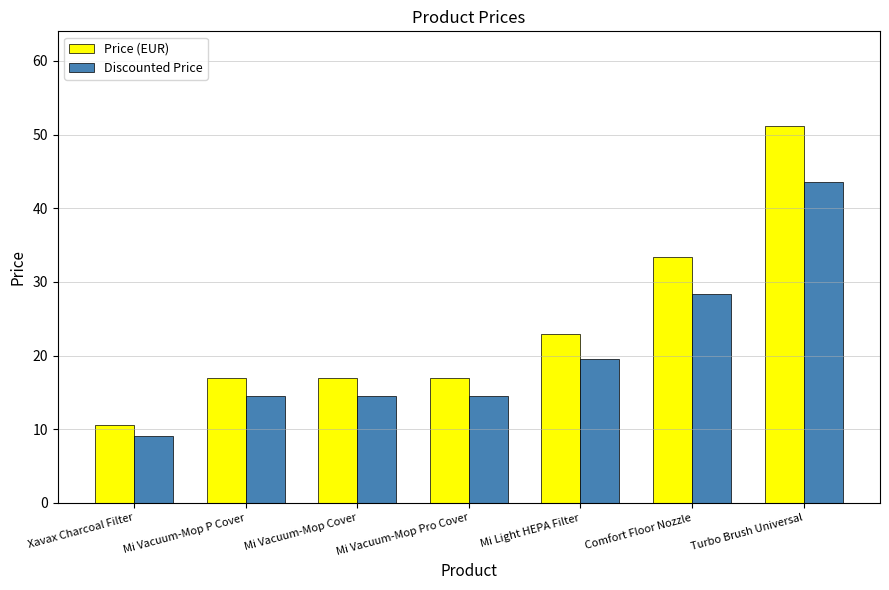

At how many categories does at least one series exceed 35?

1